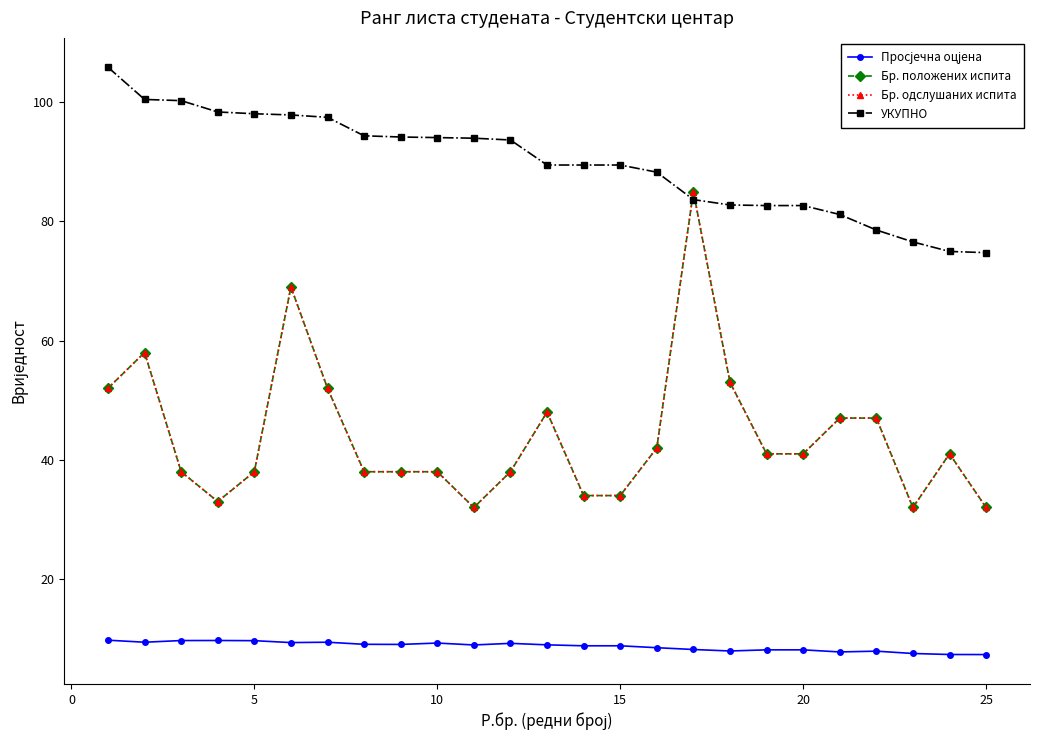

Does the chart have visible grid lines?

No